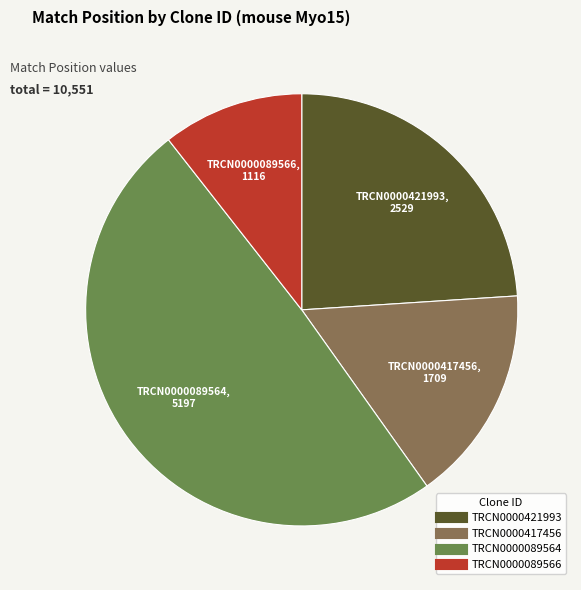

Does TRCN0000089564 account for over 50% of the chart?

No